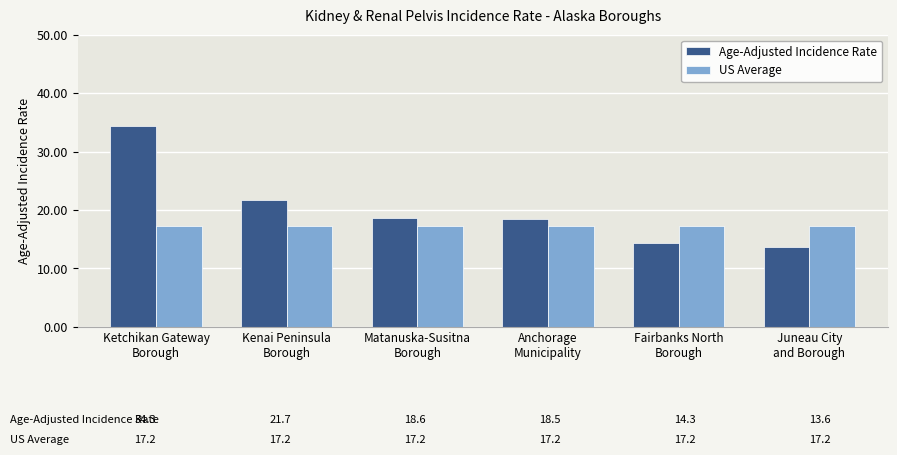

Read the US Average value at Fairbanks North
Borough.

17.2